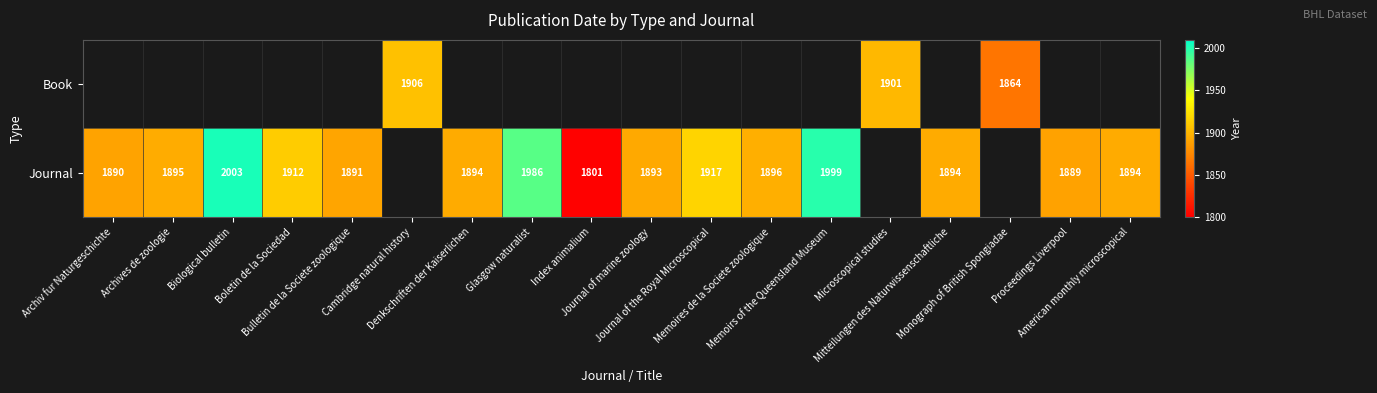

Which series changed the most between Biological bulletin and Boletin de la Sociedad?

Journal